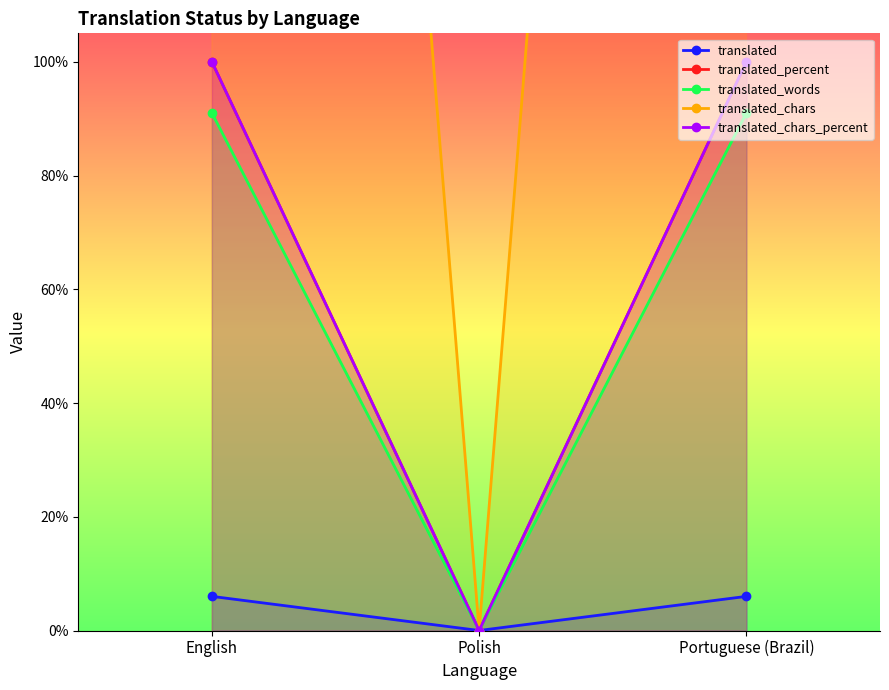

Which category has the lowest value across all series?

Polish